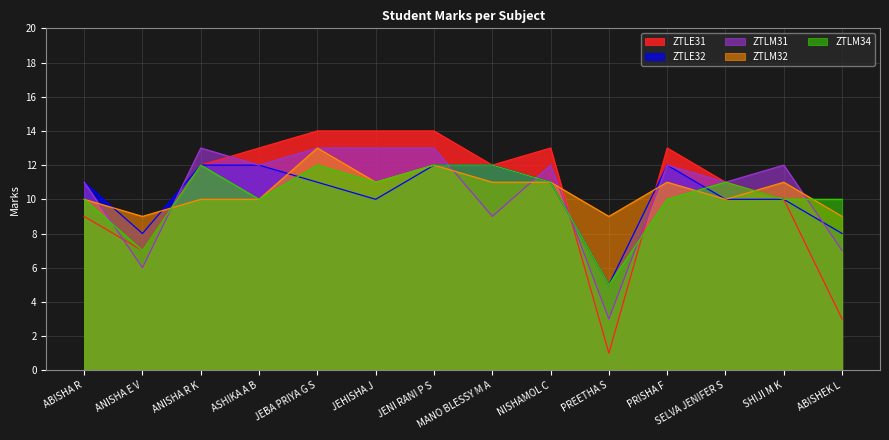

What is the total value across all series at SELVA JENIFER S?

53